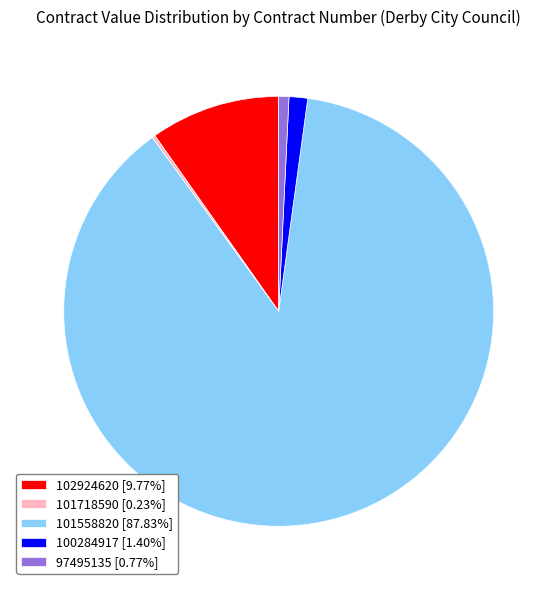

Which slice is the largest?

101558820